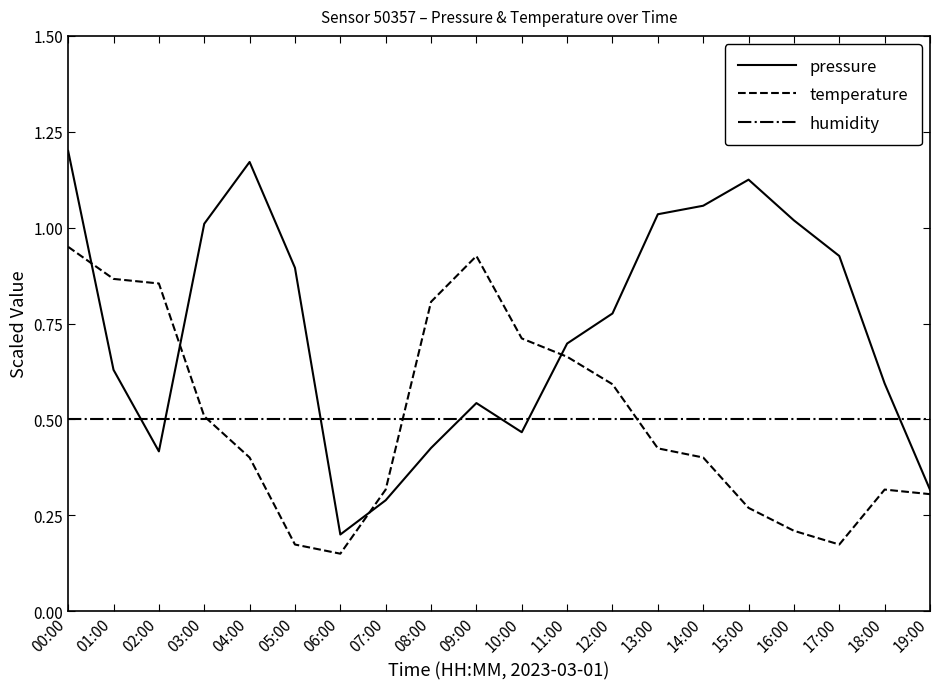

How many intersections are there between pressure and humidity?

7